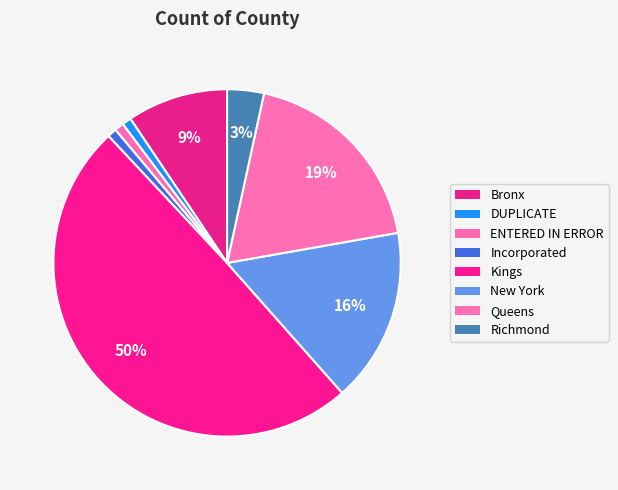

Rank the categories by value from lowest to highest.

DUPLICATE, ENTERED IN ERROR, Incorporated, Richmond, Bronx, New York, Queens, Kings